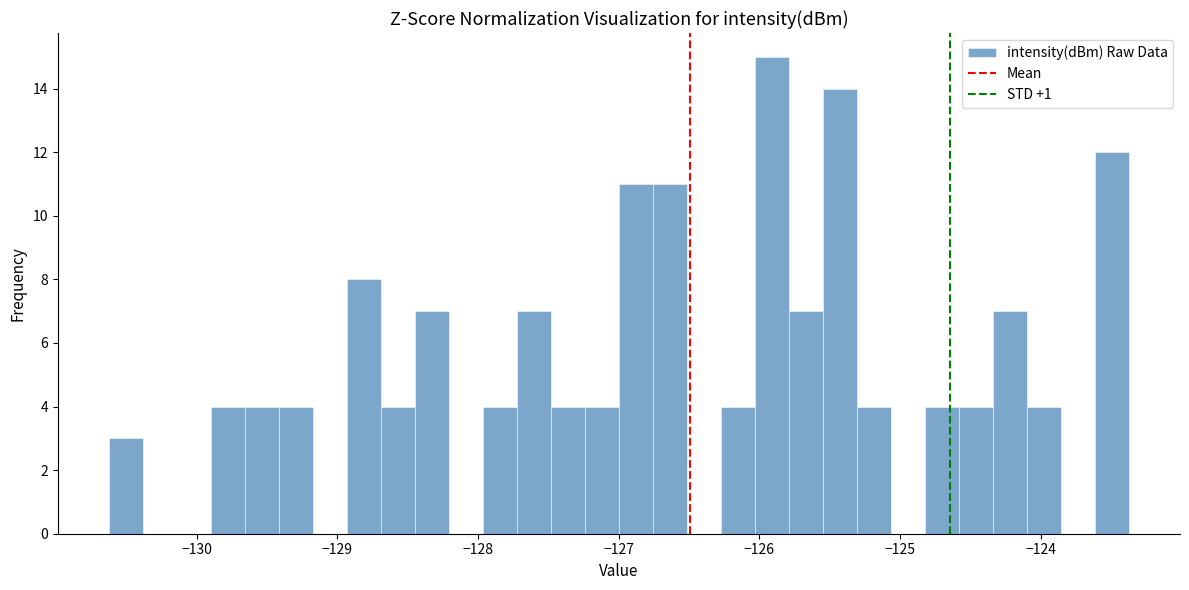

Read against the x-axis, roughly where is the centre of the tallest bar?

-125.9